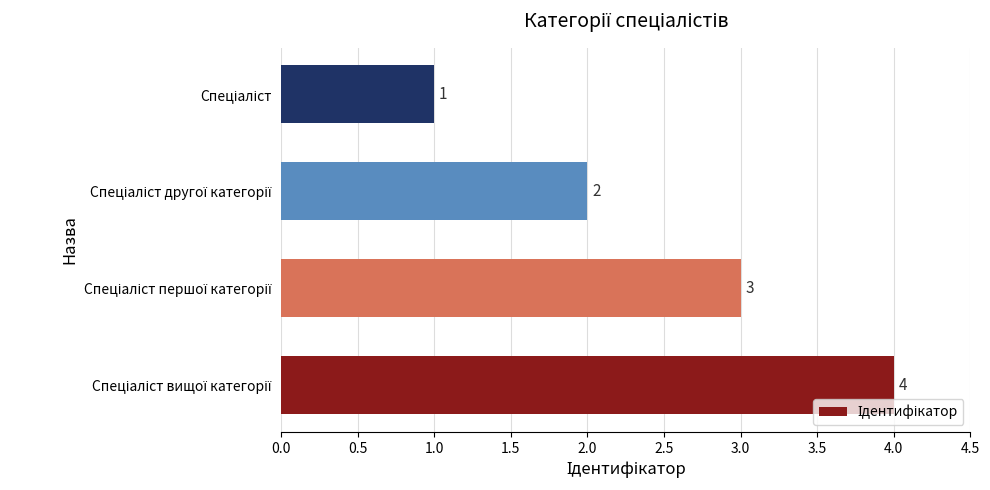

What is the sum of all values?

10